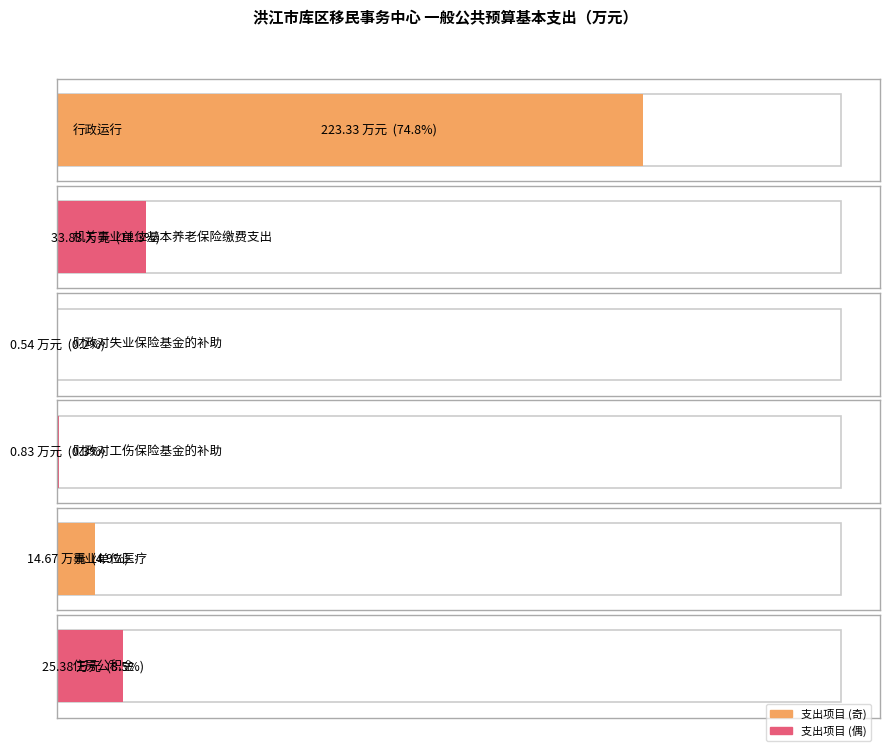

Which has a higher value, 机关事业单位基本养老保险缴费支出 or 住房公积金?

机关事业单位基本养老保险缴费支出